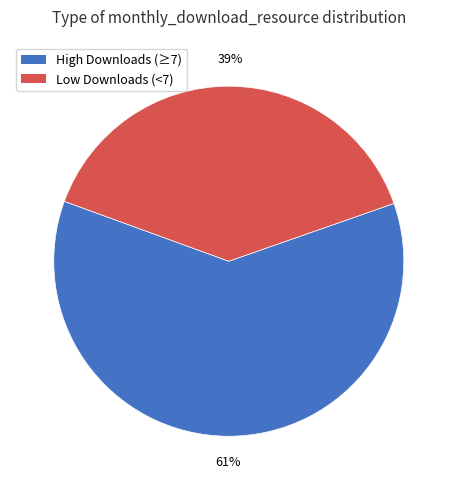

To the nearest percent, what is the average slice percentage?

50%